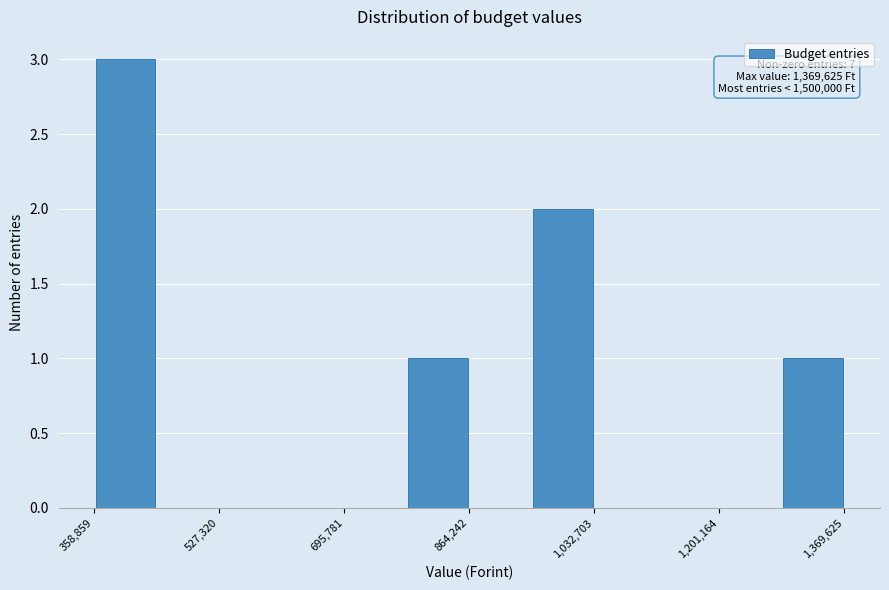

Over which range of the x-axis is the bar tallest?

360000 to 440000